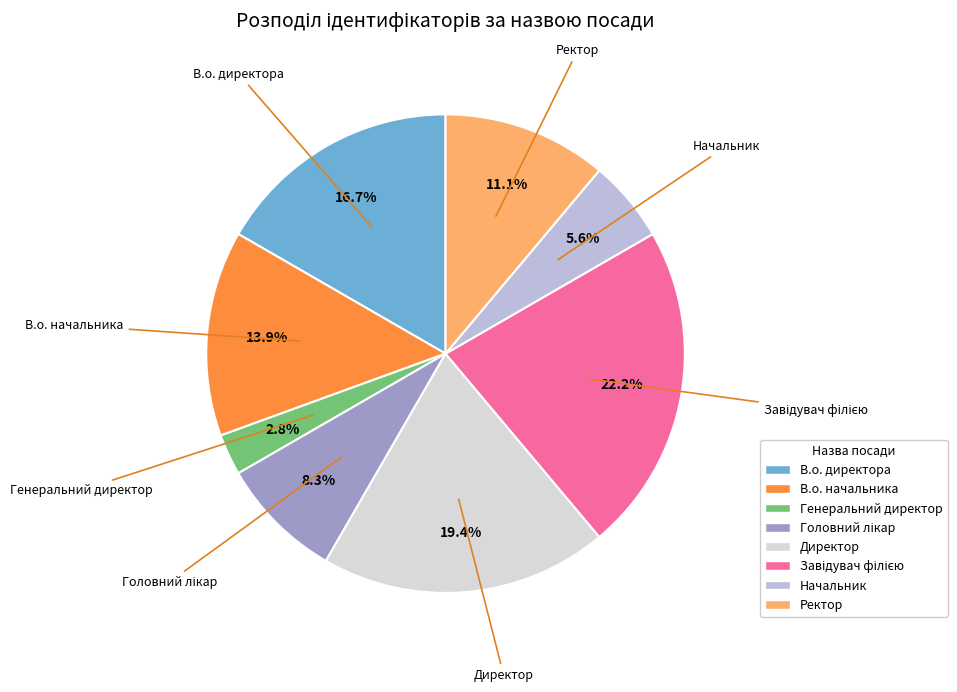

What is the ratio of the value at В.о. начальника to the value at Генеральний директор?

5.0